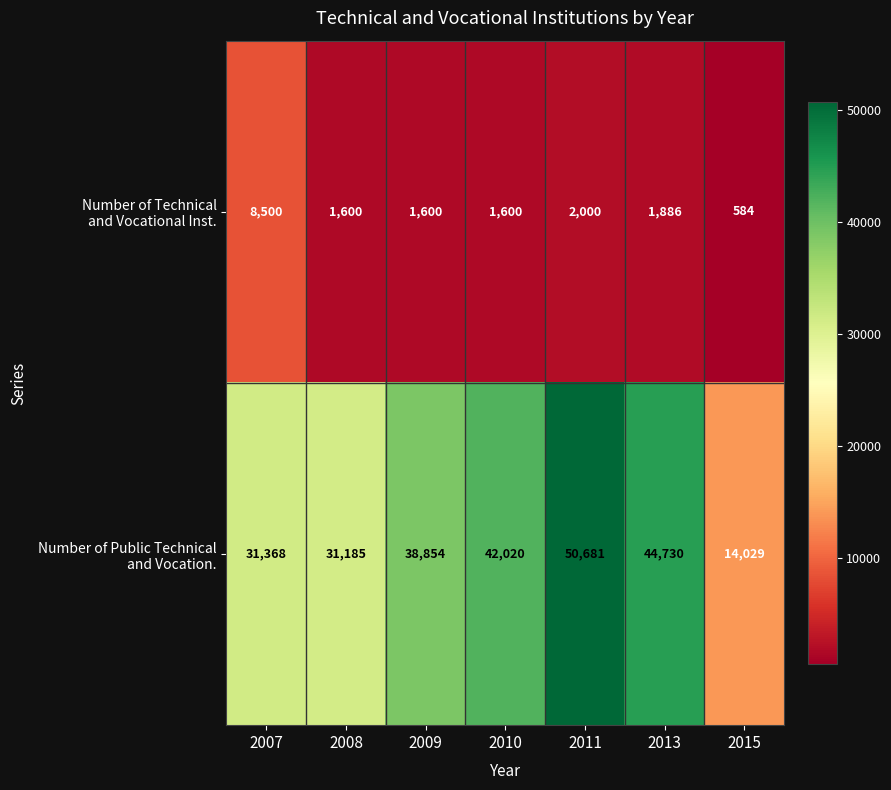

How many data points does each series have?

7